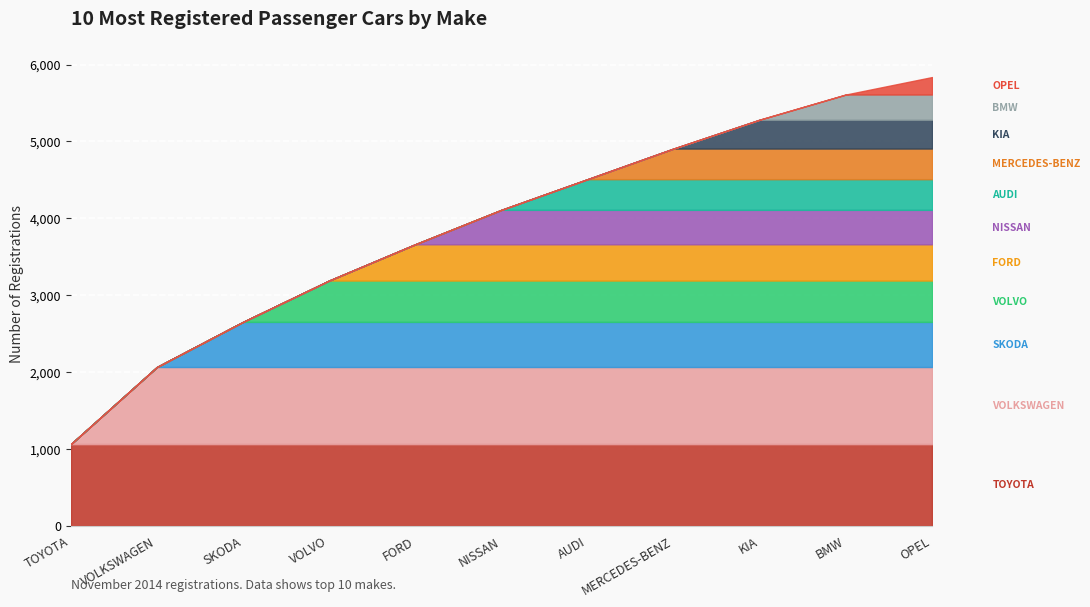

Is it true that the value at NISSAN is 157?

False